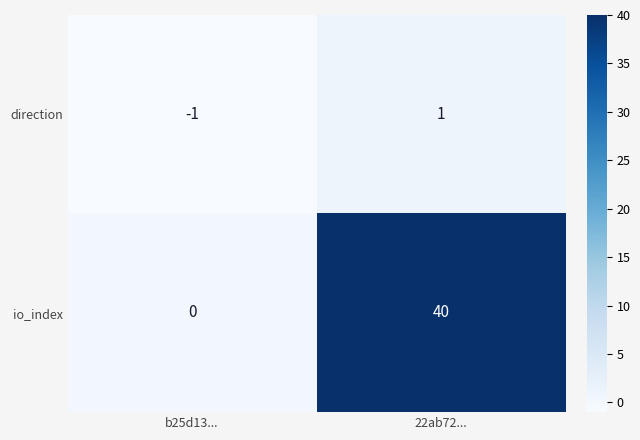

List the series in order of their overall mean, highest first.

io_index, direction